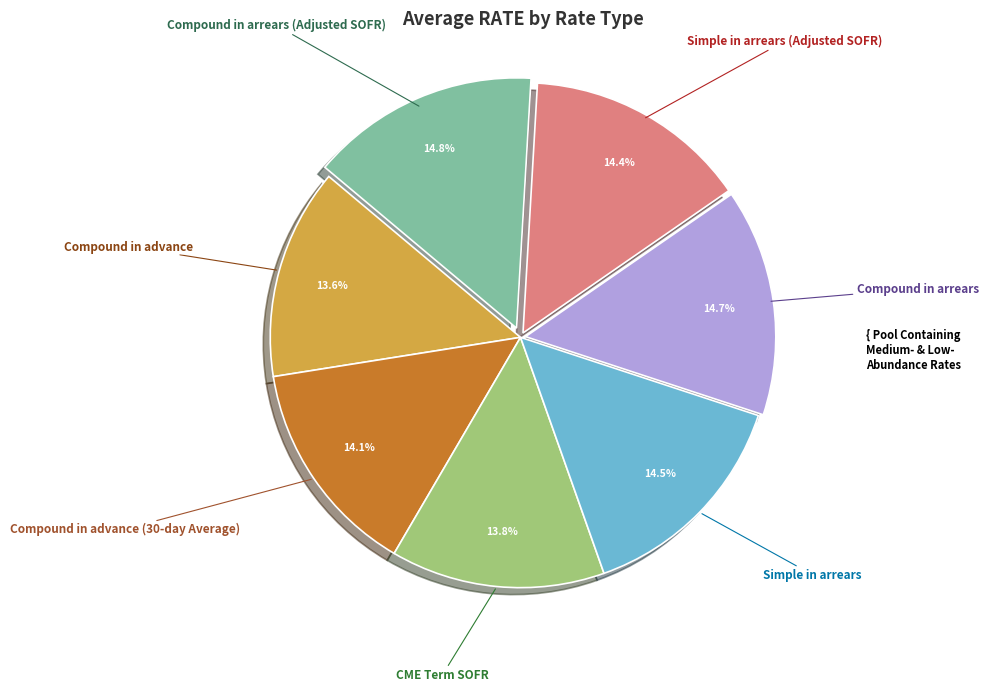

Is there a majority slice in this chart?

No